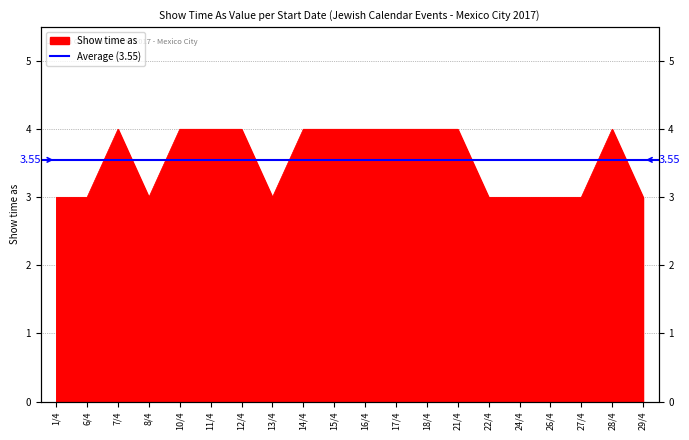

What is the maximum value shown in the chart?

4